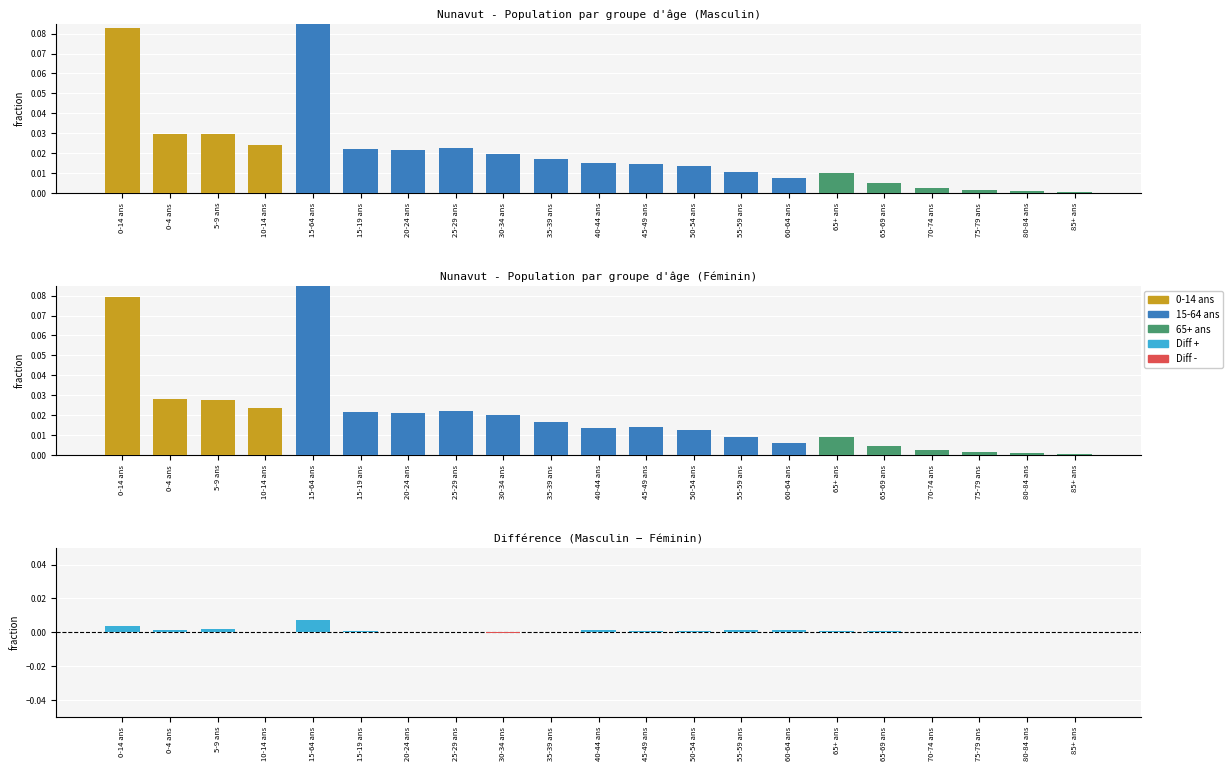

Which category has the lowest value across all series?

30-34 ans